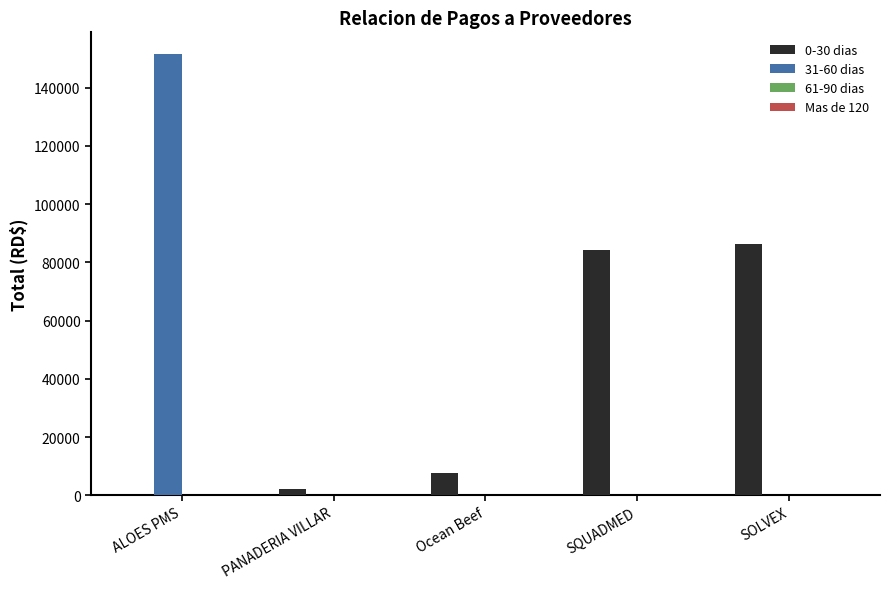

What is the sum of all 31-60 dias values?

151390.4